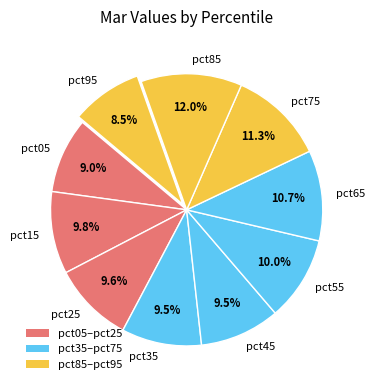

Is pct35 the majority of the pie?

No